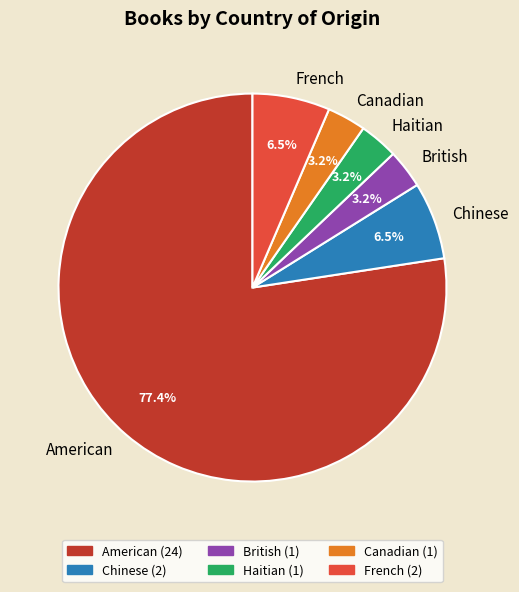

What portion of the pie excludes American?

22.6%